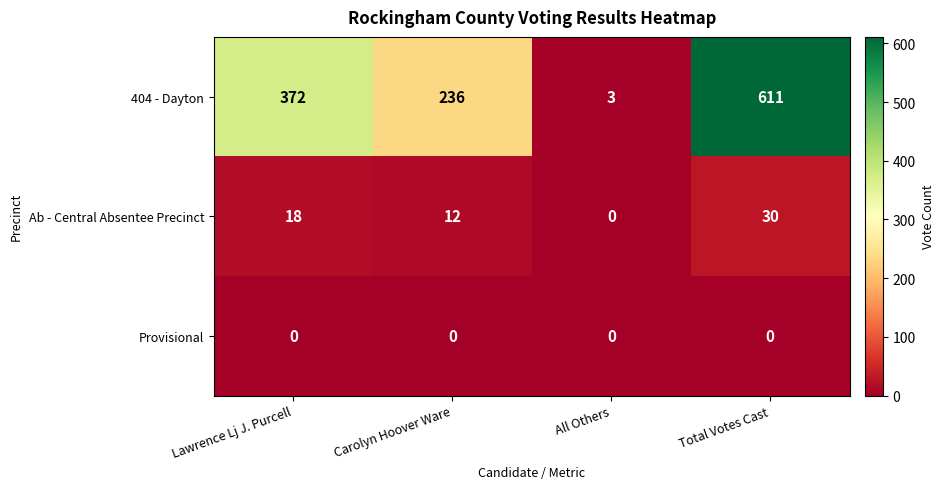

Reading left to right, transcribe all the data shown in this chart.

404 - Dayton: 372	236	3	611
Ab - Central Absentee Precinct: 18	12	0	30
Provisional: 0	0	0	0